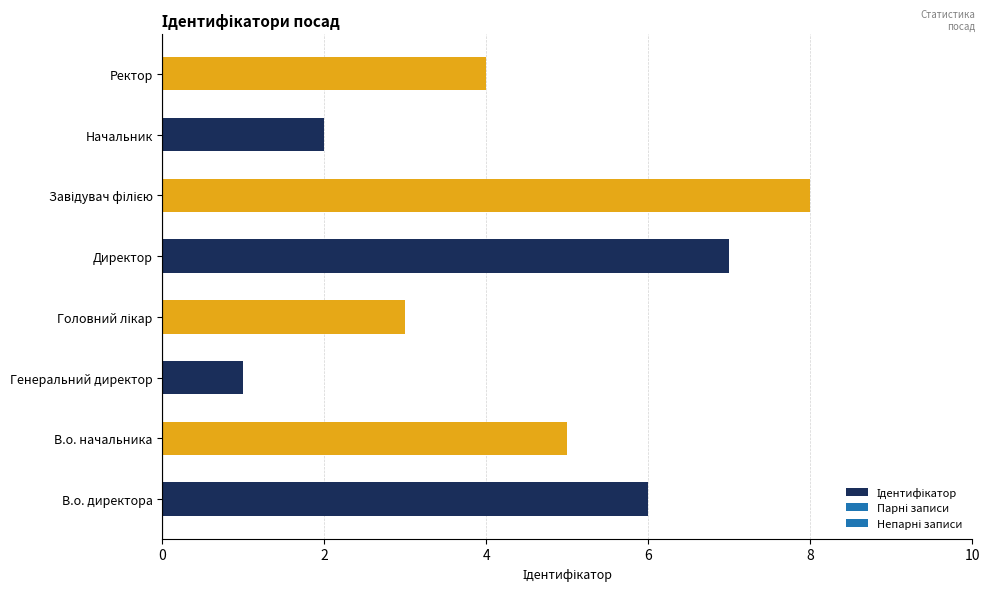

Is it true that the value at Генеральний директор is 2?

False